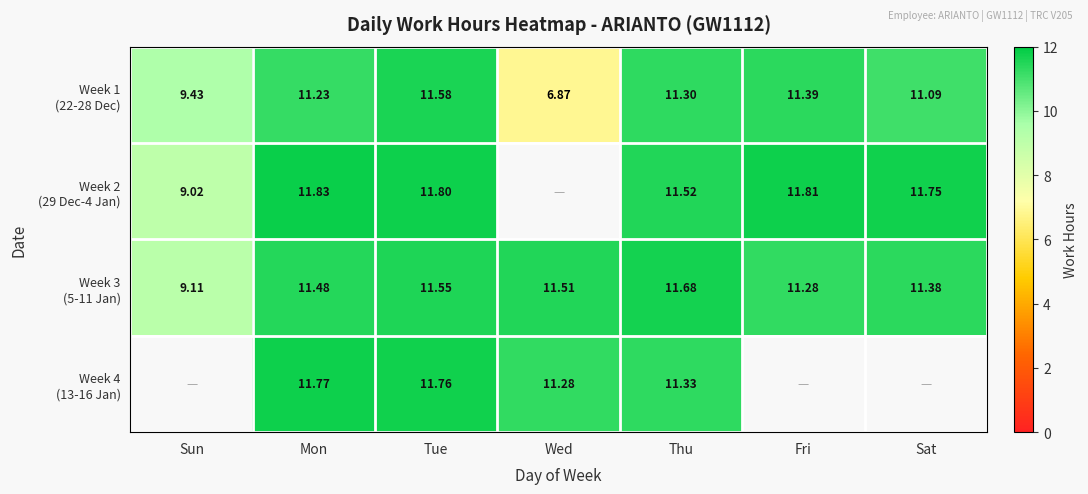

The Week 2 (29 Dec-4 Jan) series shows 11.8 at Fri. True or false?

True